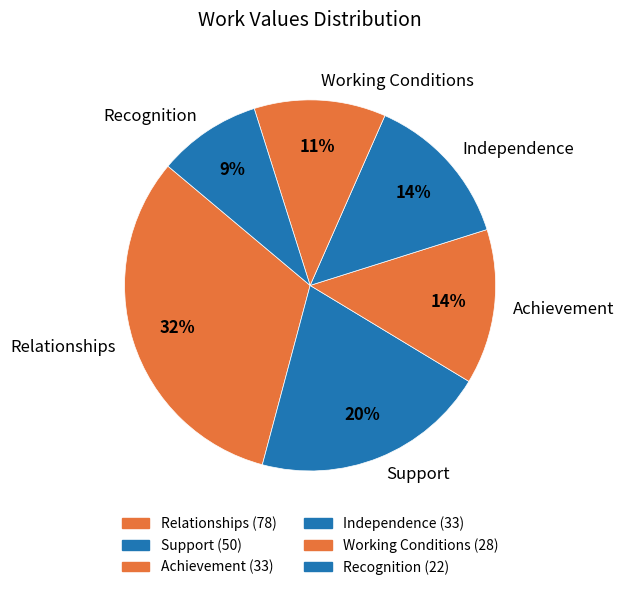

Approximately how many times larger is the value at Achievement compared to Independence?

1.0